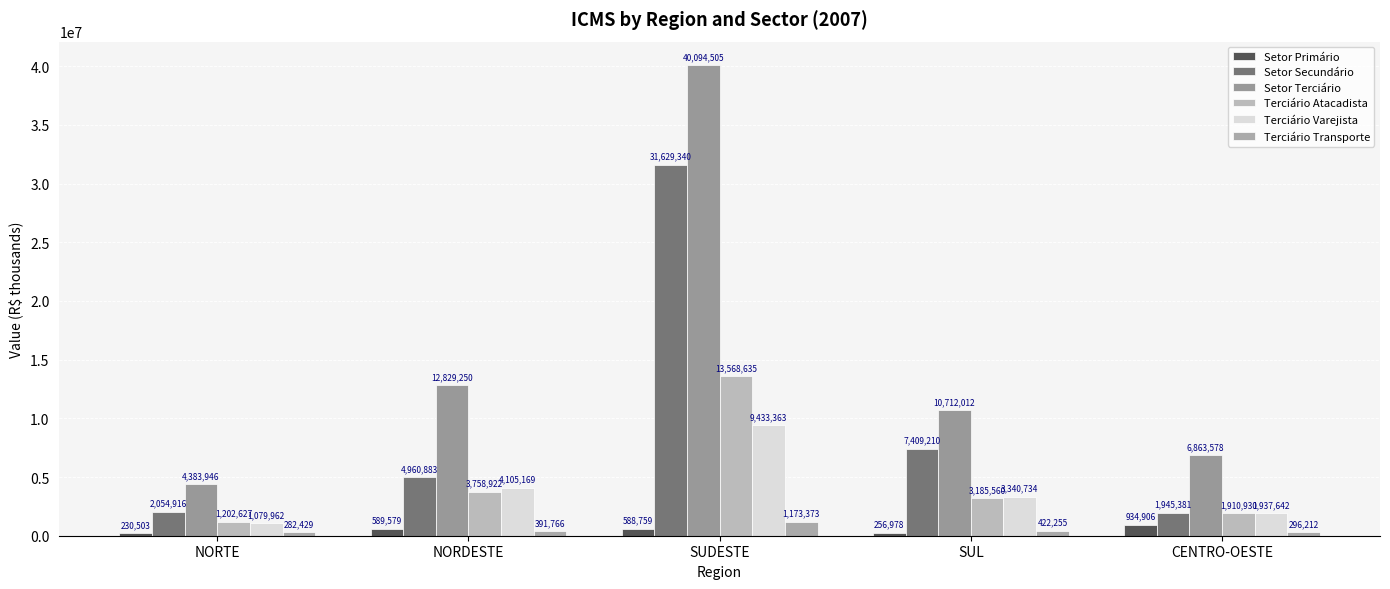

Reading left to right, list all the values displayed in this chart.

Setor Primário: NORTE=230503	NORDESTE=589579	SUDESTE=588759	SUL=256978	CENTRO-OESTE=934906
Setor Secundário: NORTE=2054916	NORDESTE=4960883	SUDESTE=31629340	SUL=7409210	CENTRO-OESTE=1945381
Setor Terciário: NORTE=4383946	NORDESTE=12829250	SUDESTE=40094505	SUL=10712012	CENTRO-OESTE=6863578
Terciário Atacadista: NORTE=1202627	NORDESTE=3758922	SUDESTE=13568635	SUL=3185560	CENTRO-OESTE=1910930
Terciário Varejista: NORTE=1079962	NORDESTE=4105169	SUDESTE=9433363	SUL=3340734	CENTRO-OESTE=1937642
Terciário Transporte: NORTE=282429	NORDESTE=391766	SUDESTE=1173373	SUL=422255	CENTRO-OESTE=296212